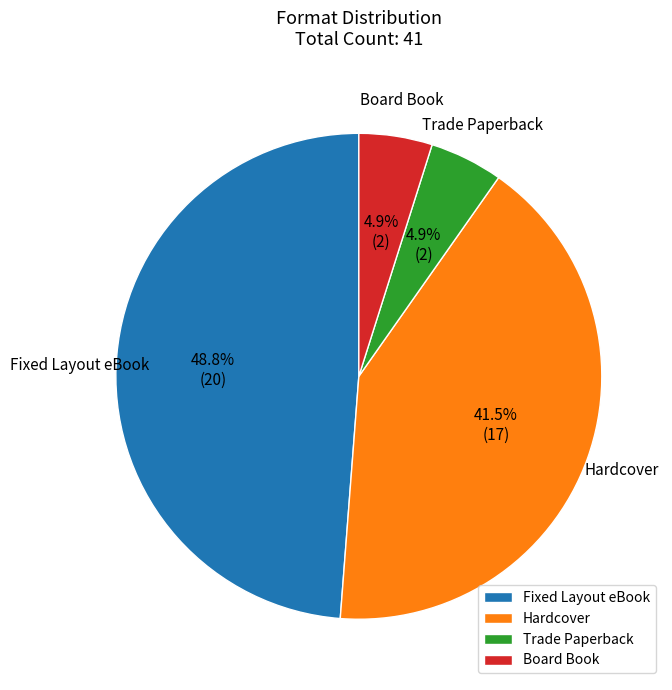

To the nearest percent, what is the average slice percentage?

25%